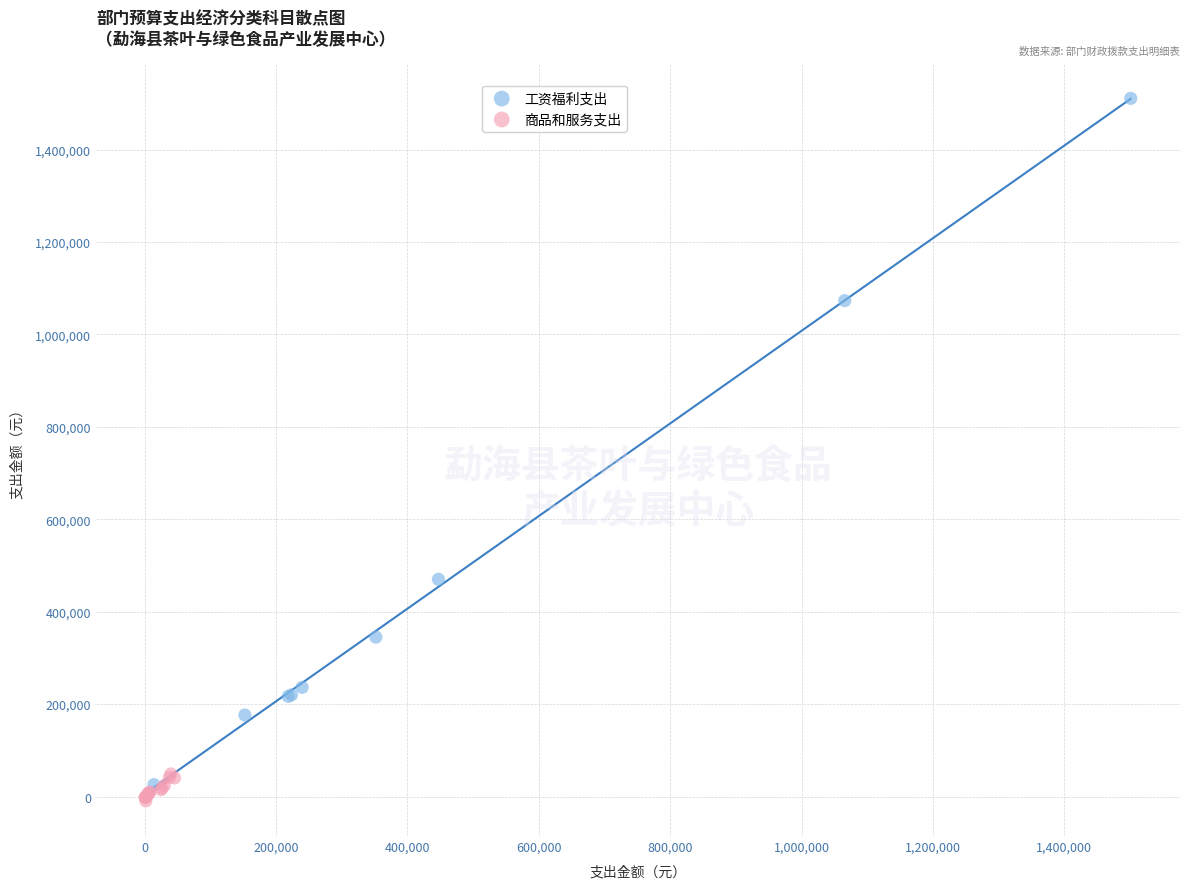

Which series has the largest Y range (max minus min)?

工资福利支出